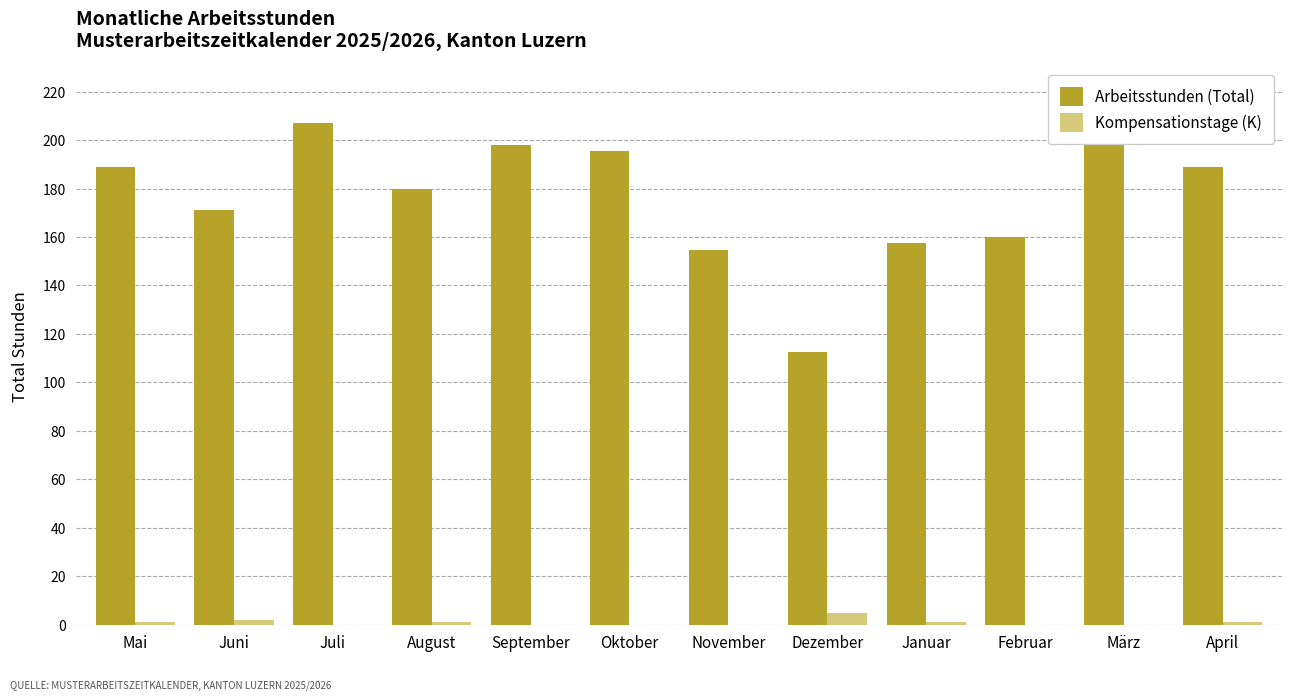

What is the sum of all Kompensationstage (K) values?

11.0